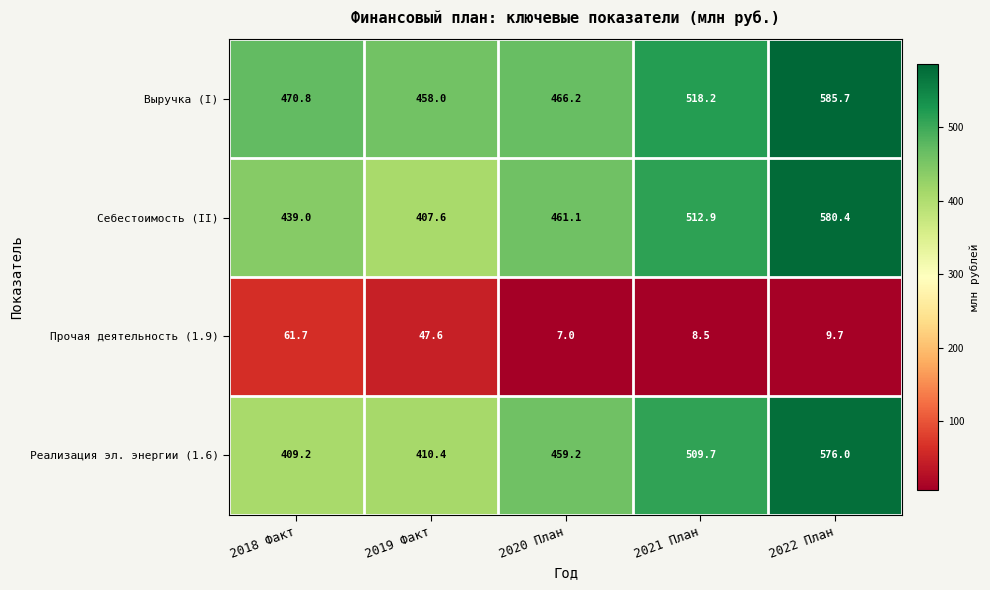

True or false: Выручка (I) has a value of 458.0 at 2019 Факт.

True